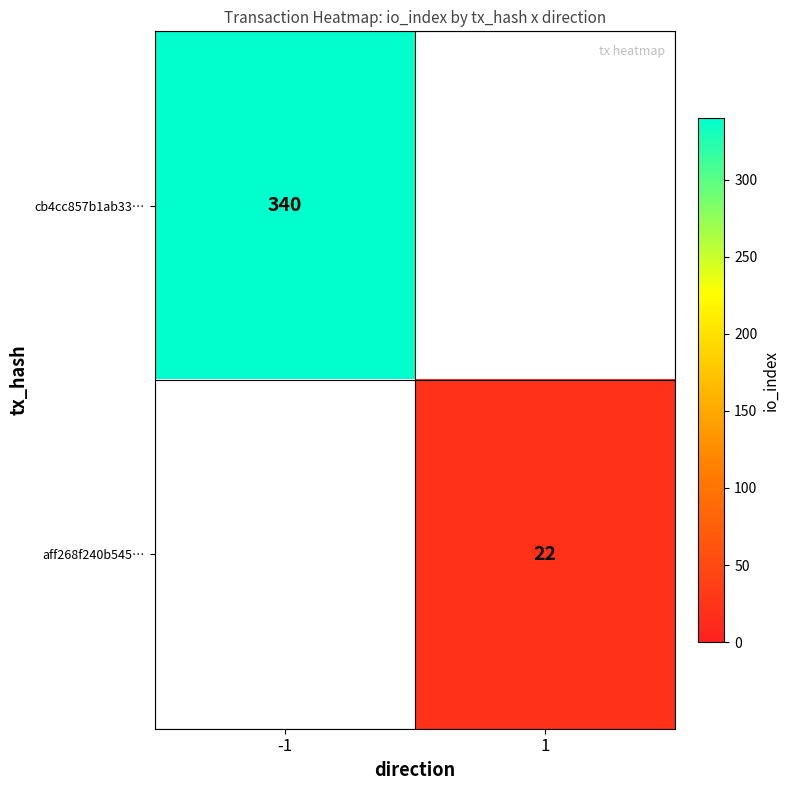

True or false: aff268f240b545… has a value of 22 at 1.

True